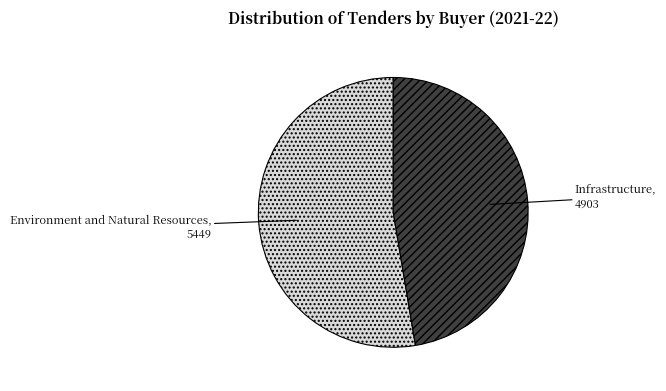

Approximately how many times larger is the value at Environment and Natural Resources compared to Infrastructure?

1.1